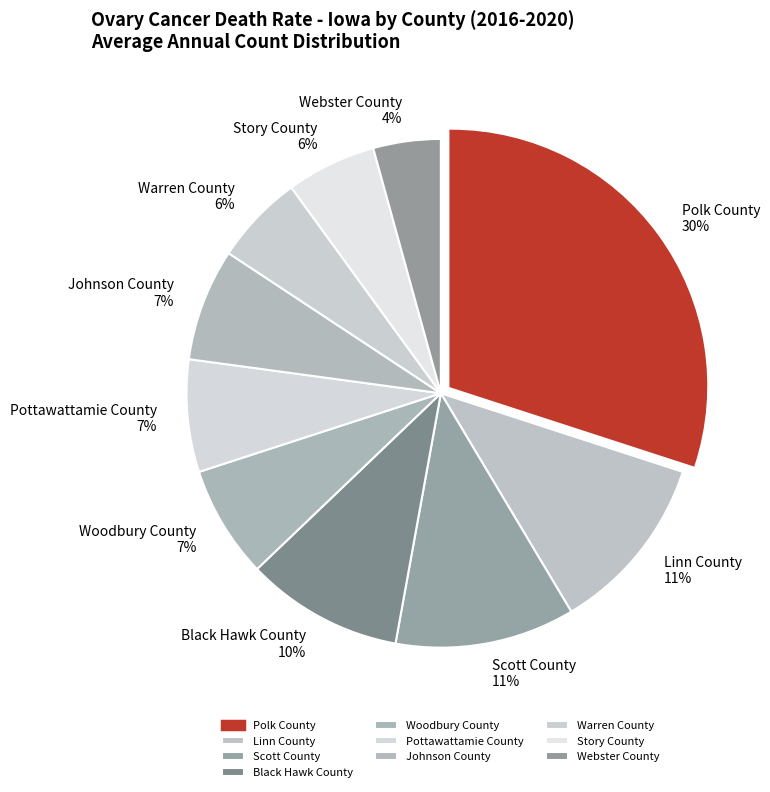

To the nearest percent, what percentage of the pie is Polk County?

30%